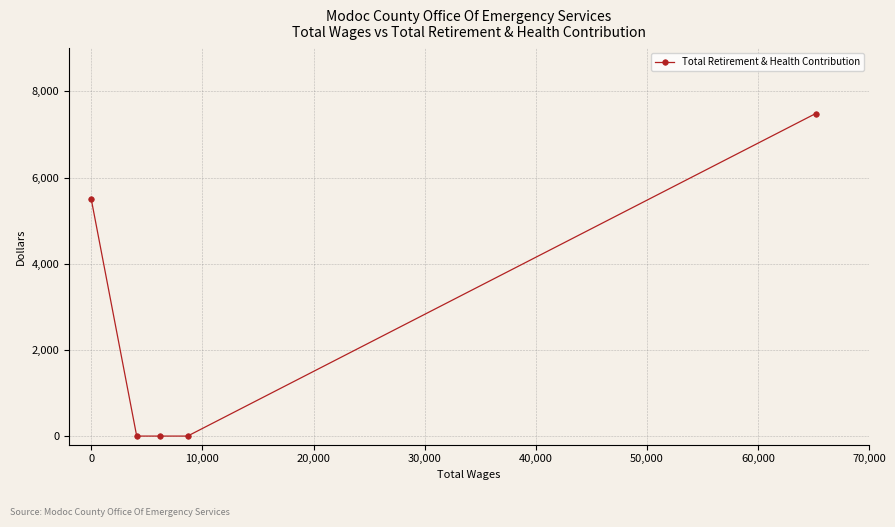

What is the sum of all values?

12984